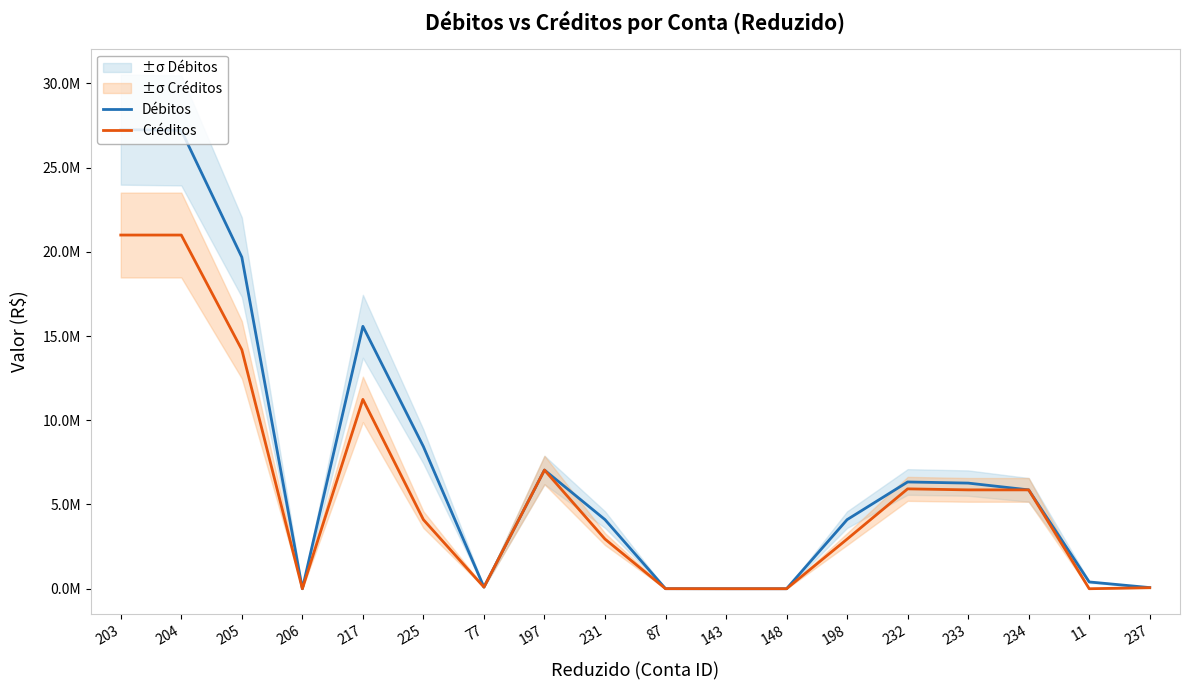

At which label is Débitos closest to 13627349?

217